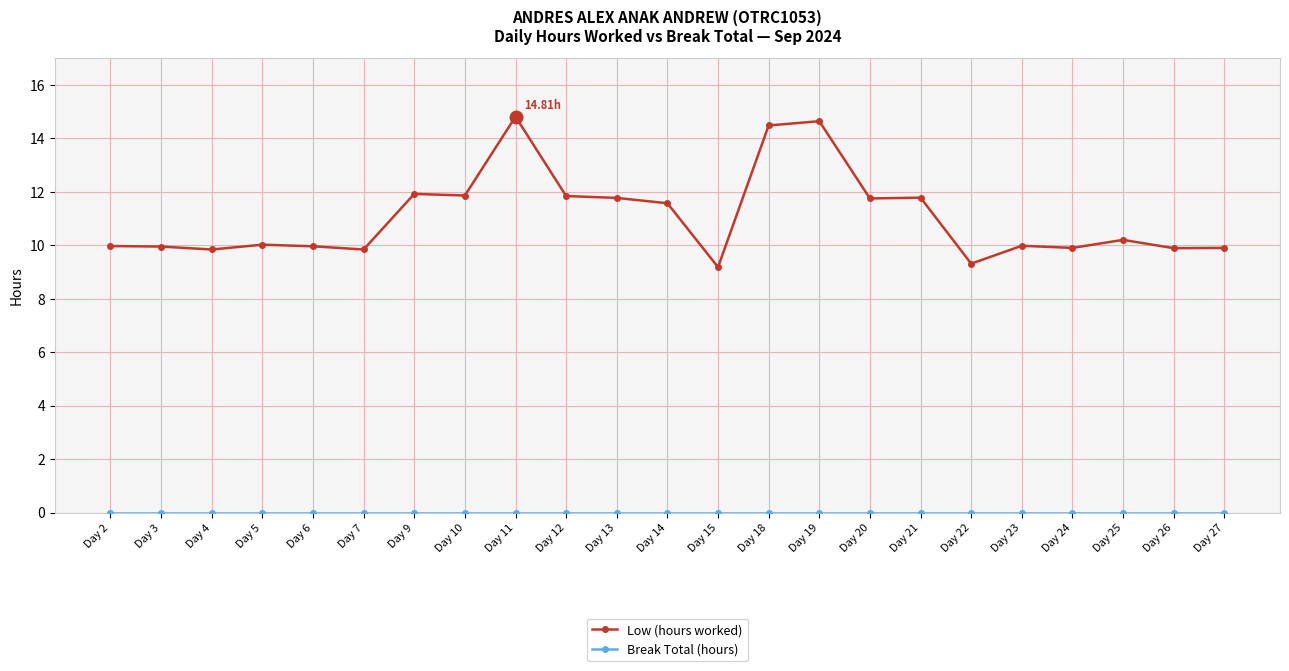

In Low (hours worked), how many points are higher than both neighbors (excluding endpoints)?

7